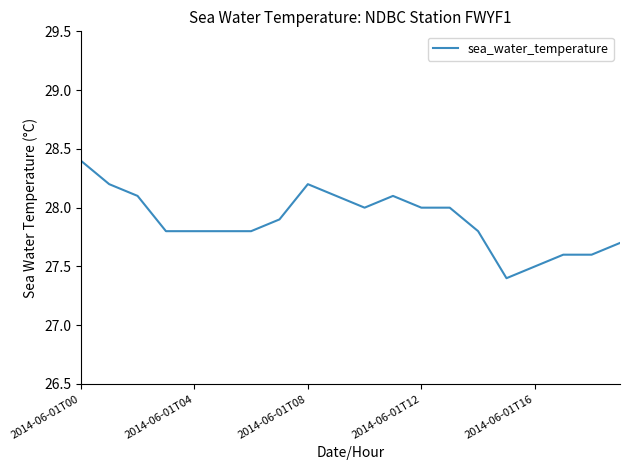

What is the greatest value displayed?

28.4